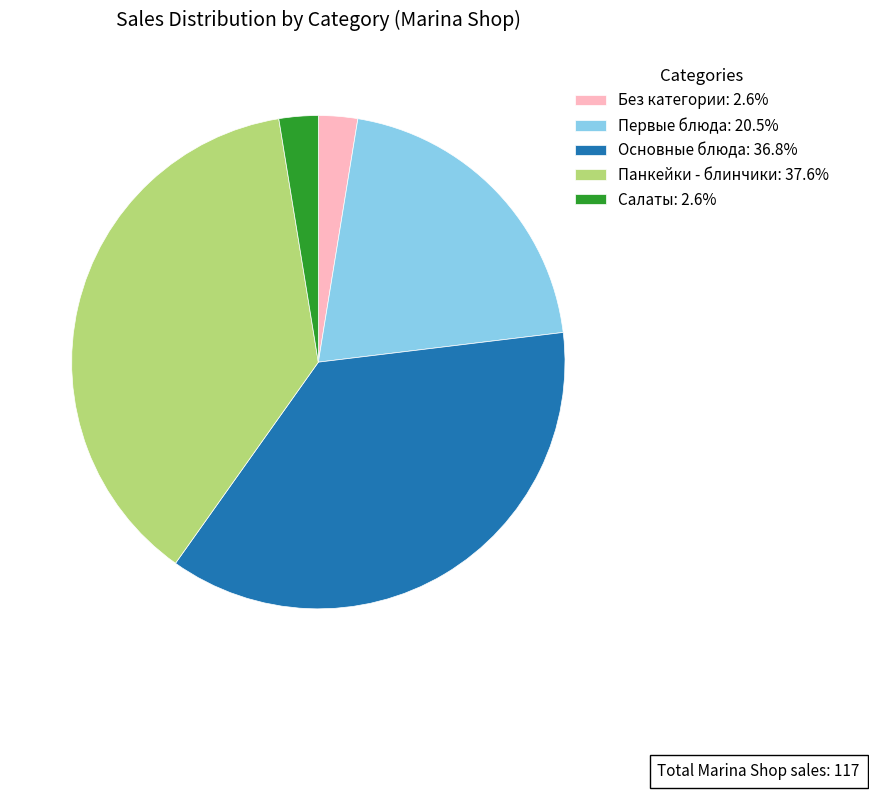

How many segments does this pie chart have?

5